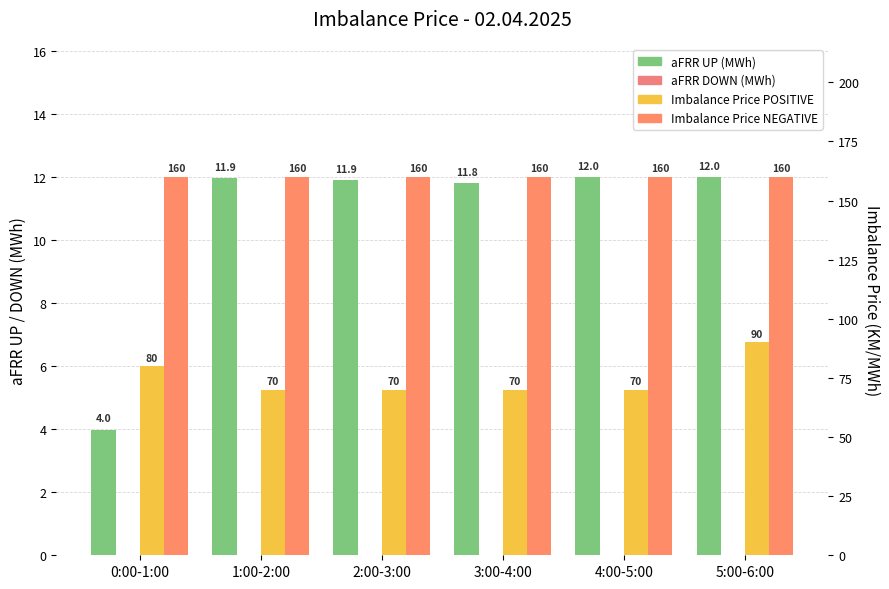

What is the label of the 6th bar from the right?

0:00-1:00